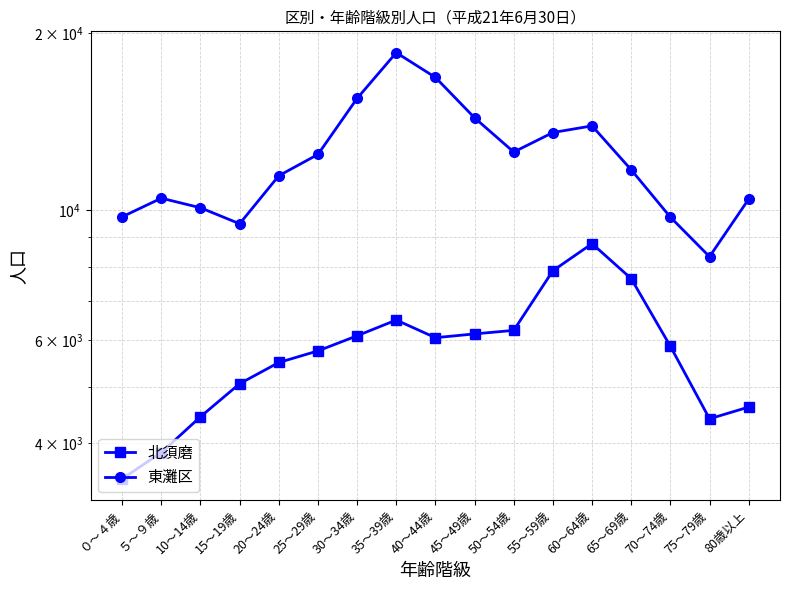

What is the total value across all series at 10～14歳?

14533